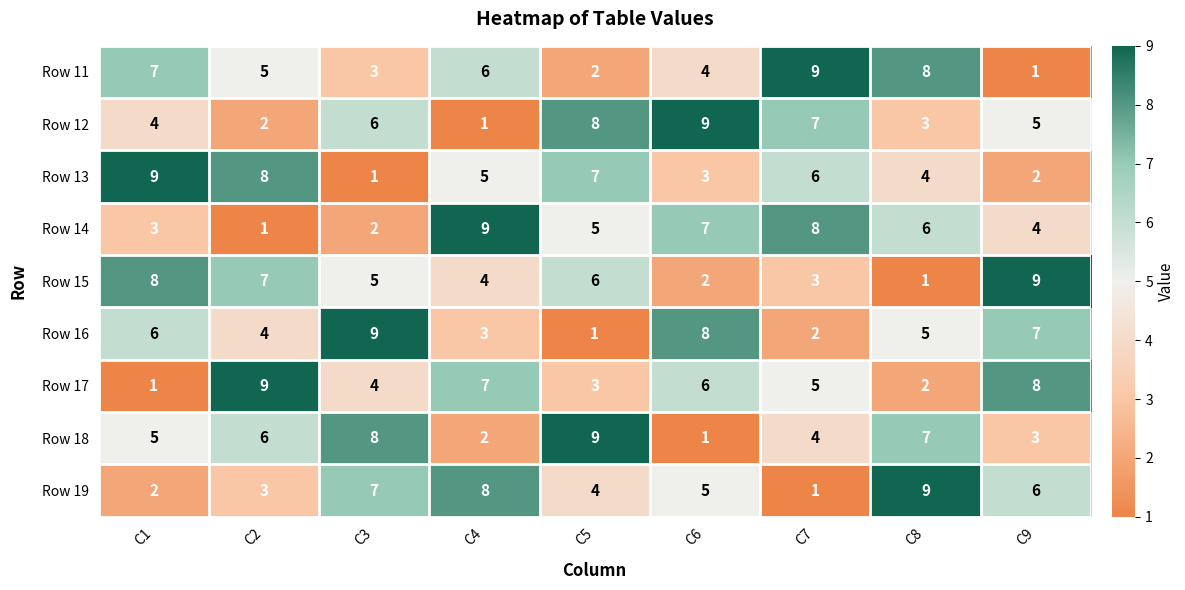

Between C6 and C7, which series saw the biggest shift?

Row 16